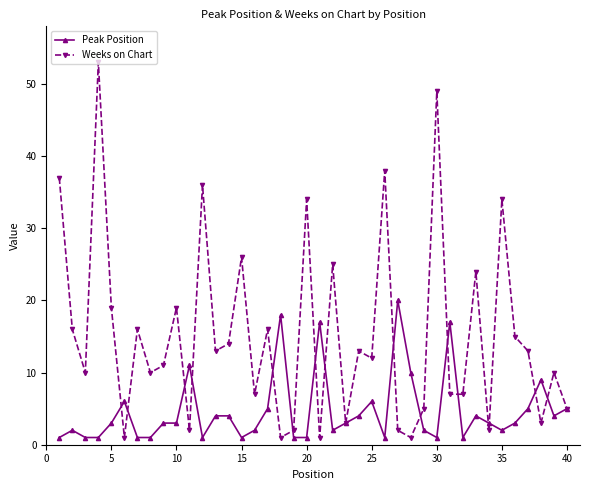

Rank the series by their maximum value, from lowest to highest.

Peak Position, Weeks on Chart